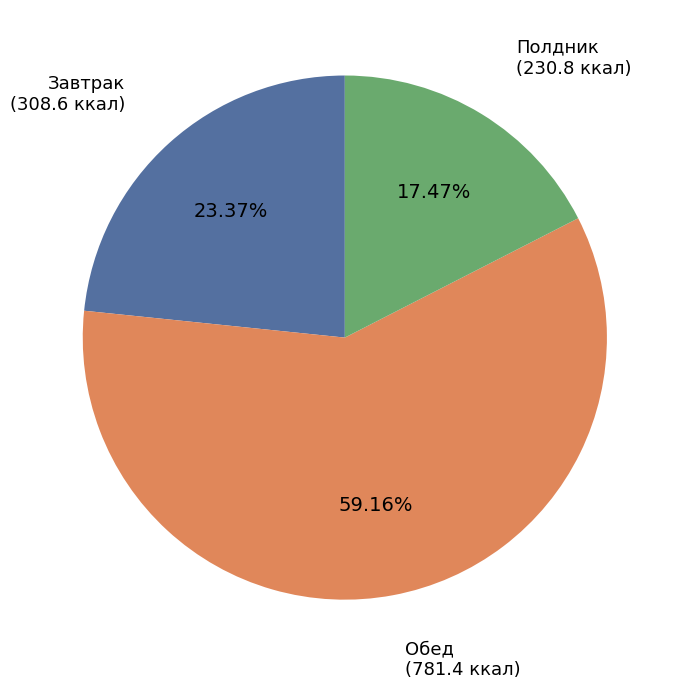

How many slices are in this pie chart?

3